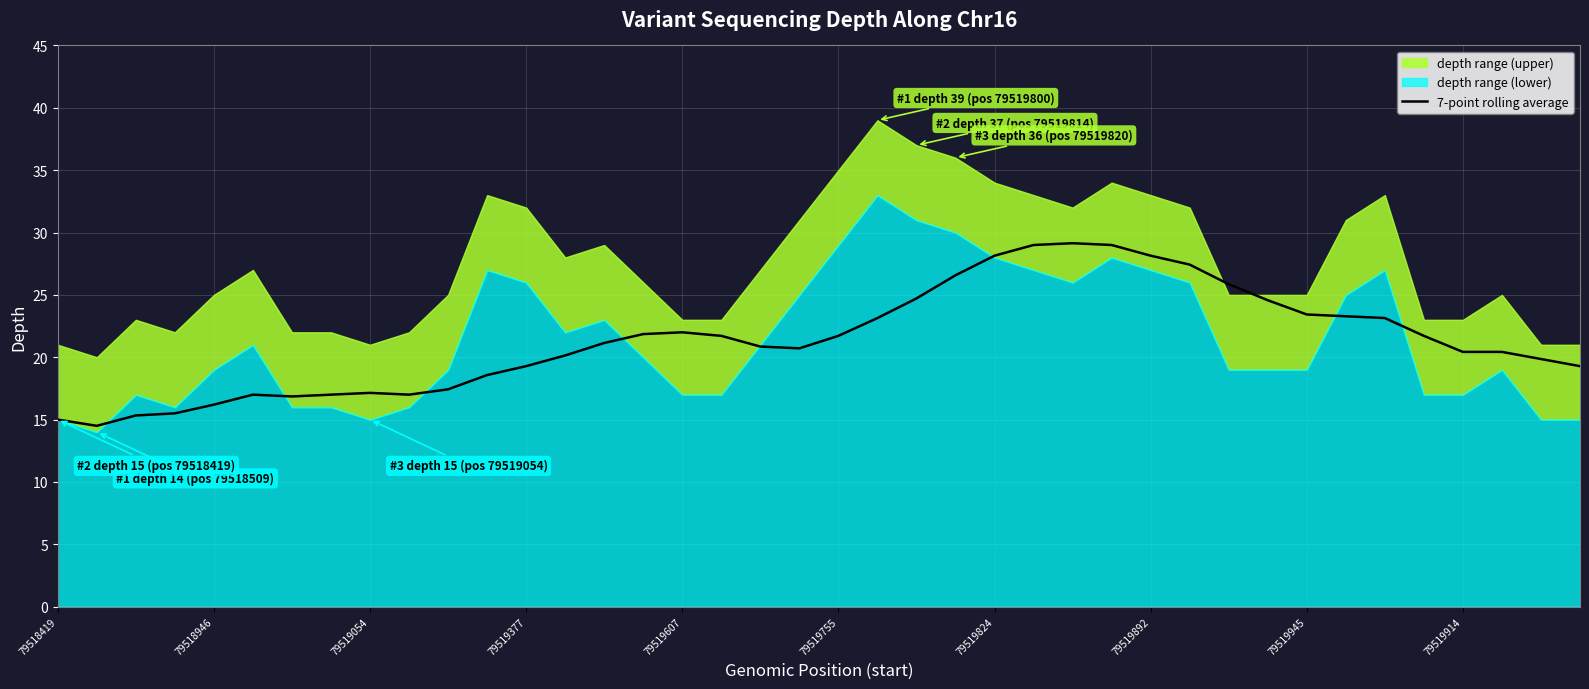

Where is the data nearest to the value 21?

14